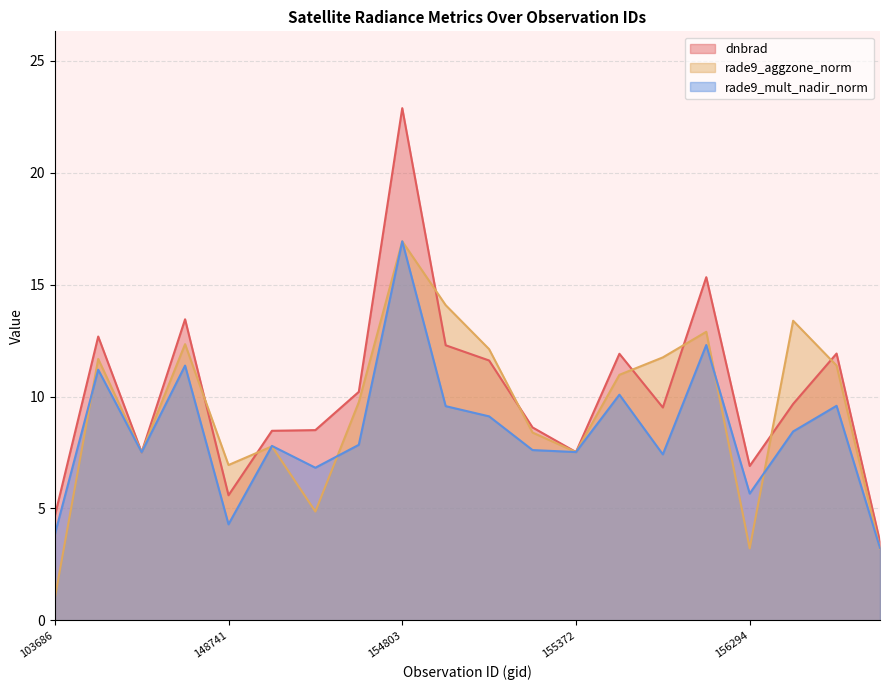

True or false: rade9_aggzone_norm has a value of 13.1 at 155372.

False